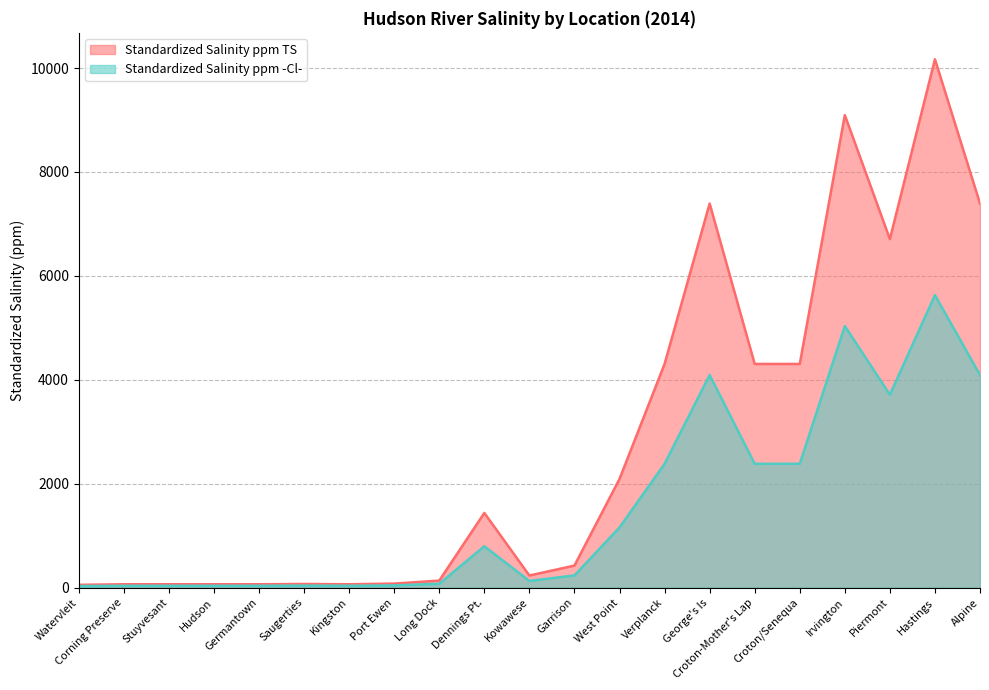

Reading left to right, what are all the values shown in this chart?

Standardized Salinity ppm TS: 54.2	65.0	65.0	65.0	65.0	70.5	65.0	77.7	135.5	1438.0	233.0	424.5	2092.0	4305.0	7392.4	4305.0	4305.0	9094.2	6707.7	10169.1	7392.4
Standardized Salinity ppm -Cl-: 30.0	36.0	36.0	36.0	36.0	39.0	36.0	43.0	75.0	796.0	129.0	235.0	1158.0	2383.0	4092.0	2383.0	2383.0	5034.0	3713.0	5629.0	4092.0